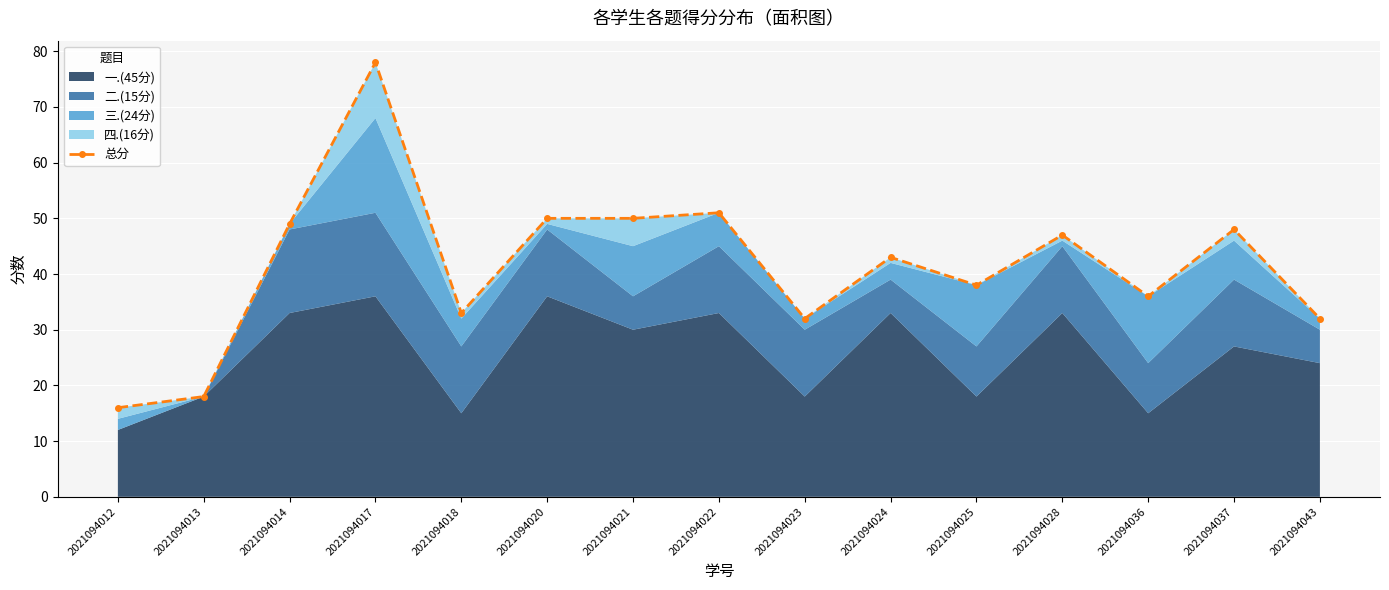

What is the difference between the values at 2021094021 and 2021094028?

3